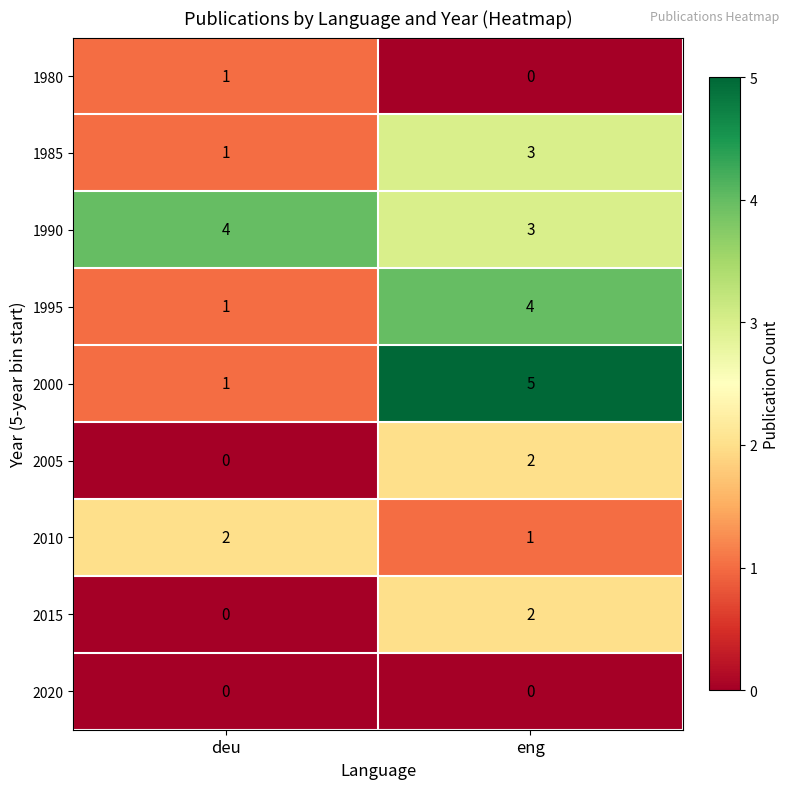

Which category has the lowest value in the 1990 series?

eng